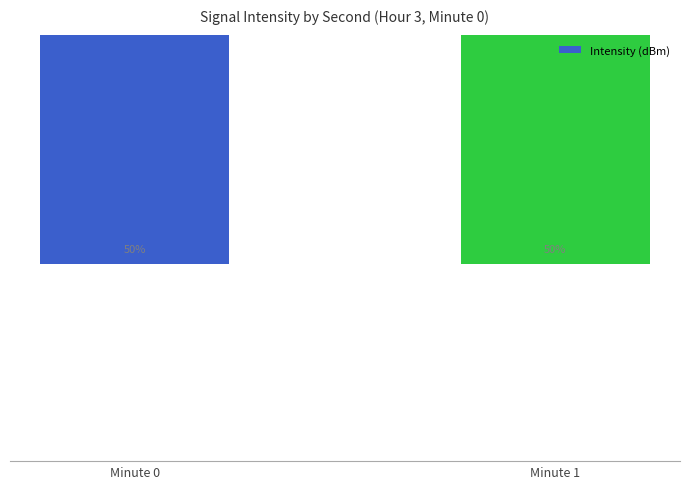

What is the smallest value displayed?

-129.0